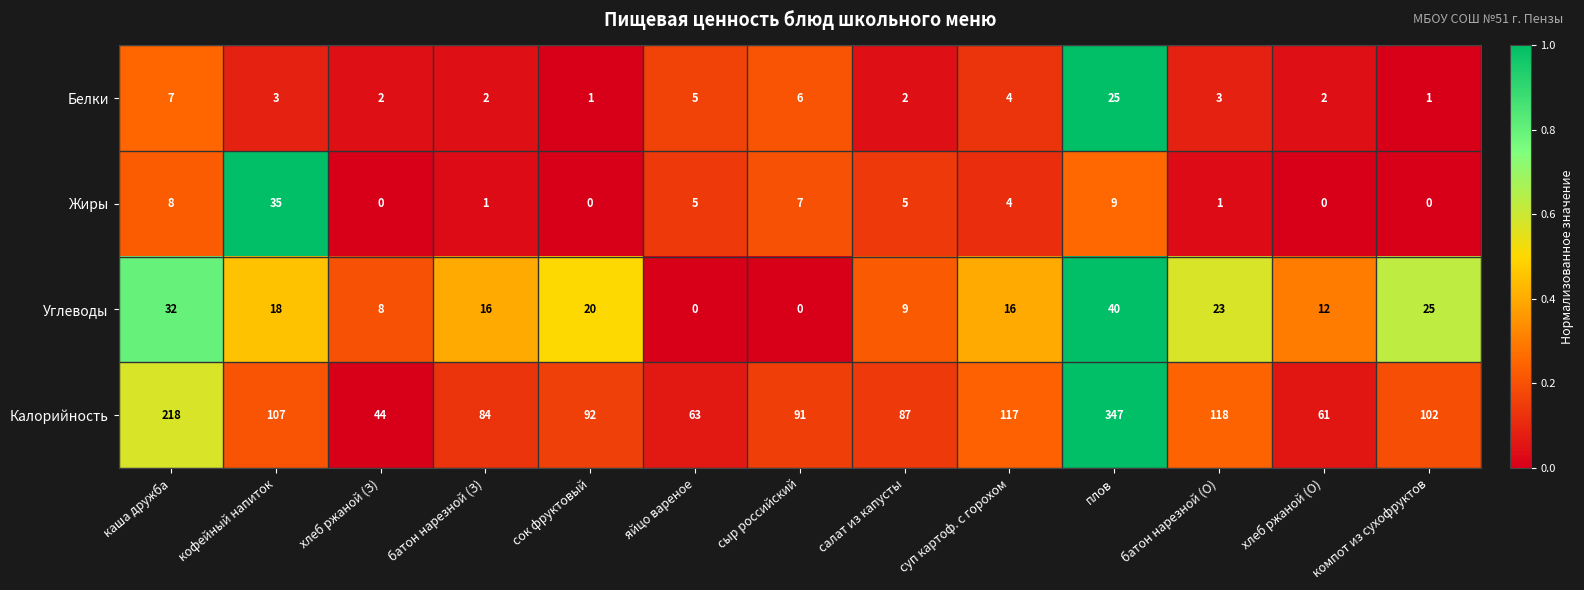

Rank the series at батон нарезной (О) from highest to lowest value.

Калорийность, Углеводы, Белки, Жиры